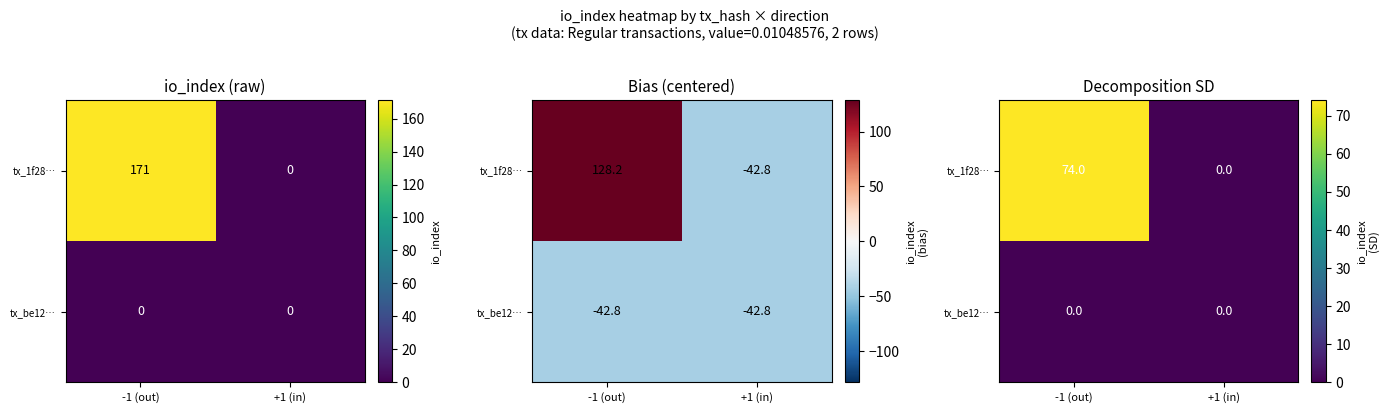

Between -1 (out) and +1 (in), which is larger?

-1 (out)